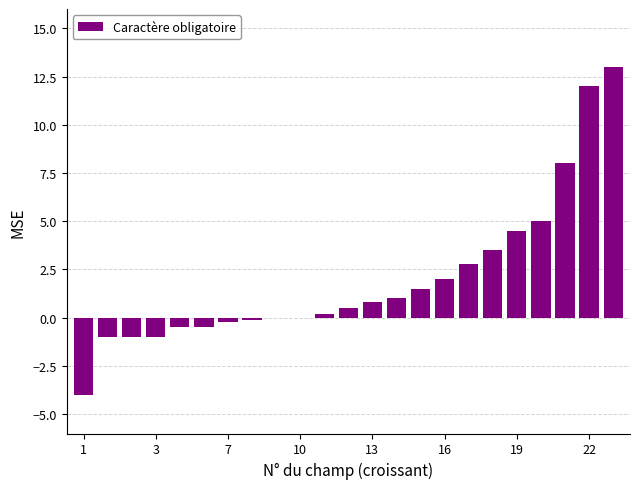

What is the sum of all values?

46.5